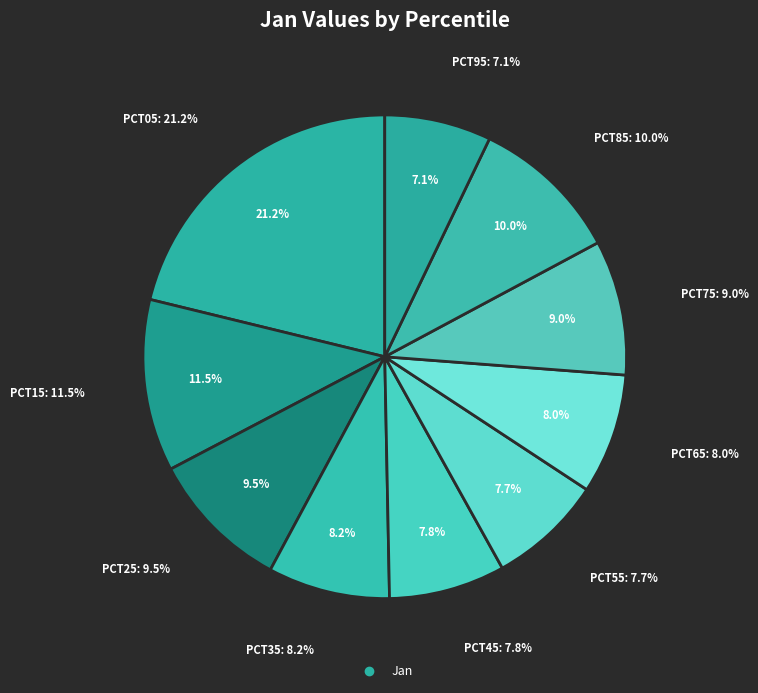

What percentage is the pct15 slice, to the nearest percent?

12%